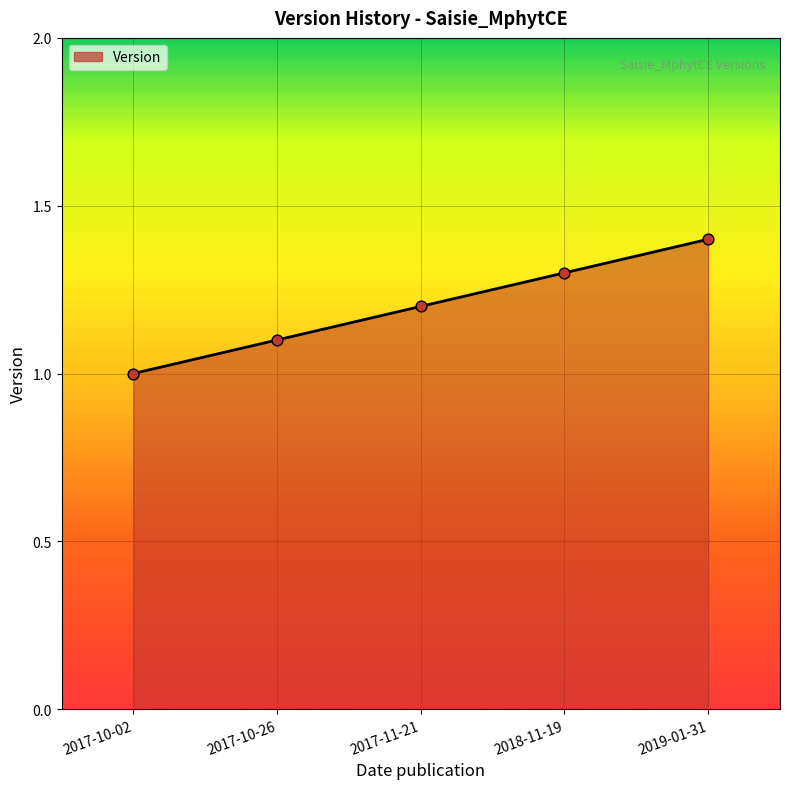

What is the change in value from 2017-10-02 to 2018-11-19?

+0.3